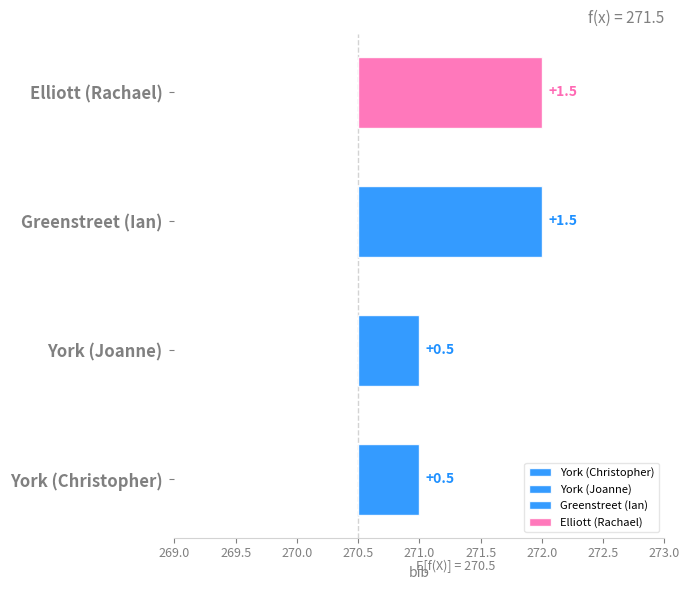

Which has a higher value, Greenstreet (Ian) or Elliott (Rachael)?

Greenstreet (Ian)